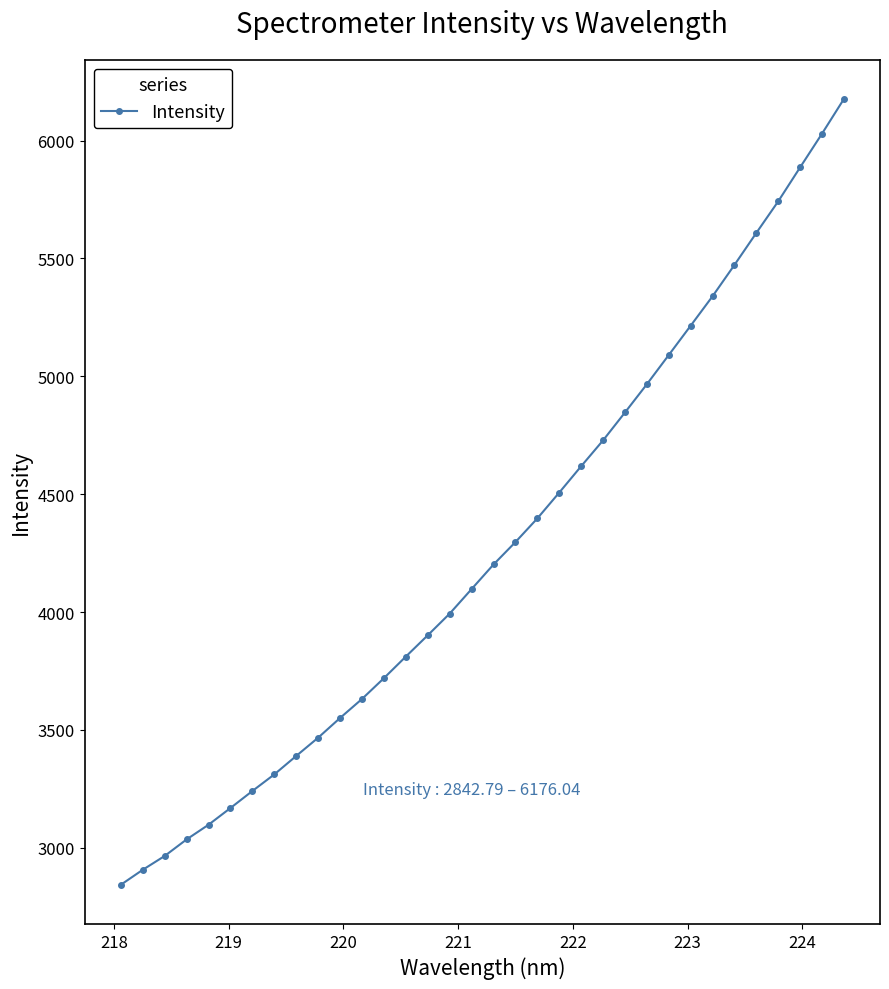

What is the value of the 10th point from the left?

3467.0